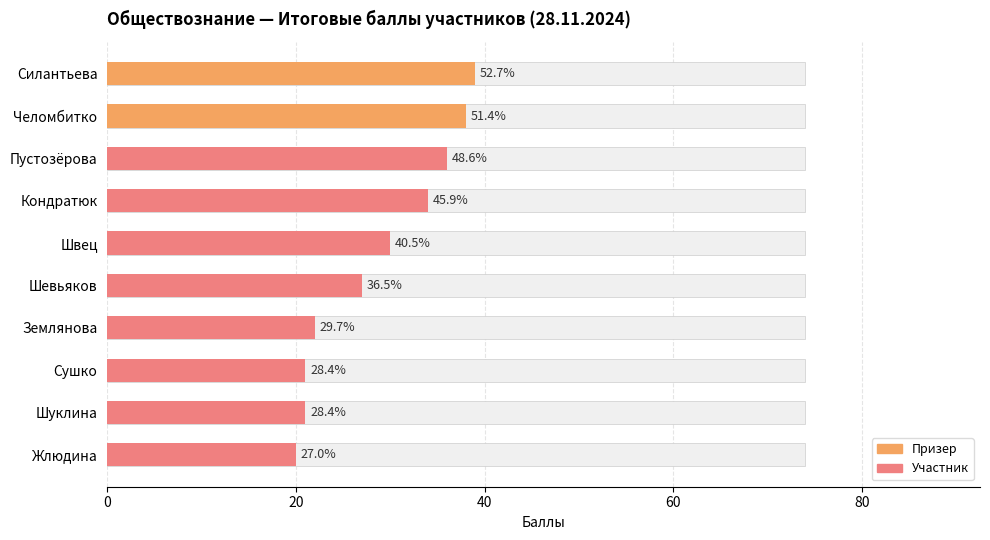

What is the highest value of the Призер series?

39